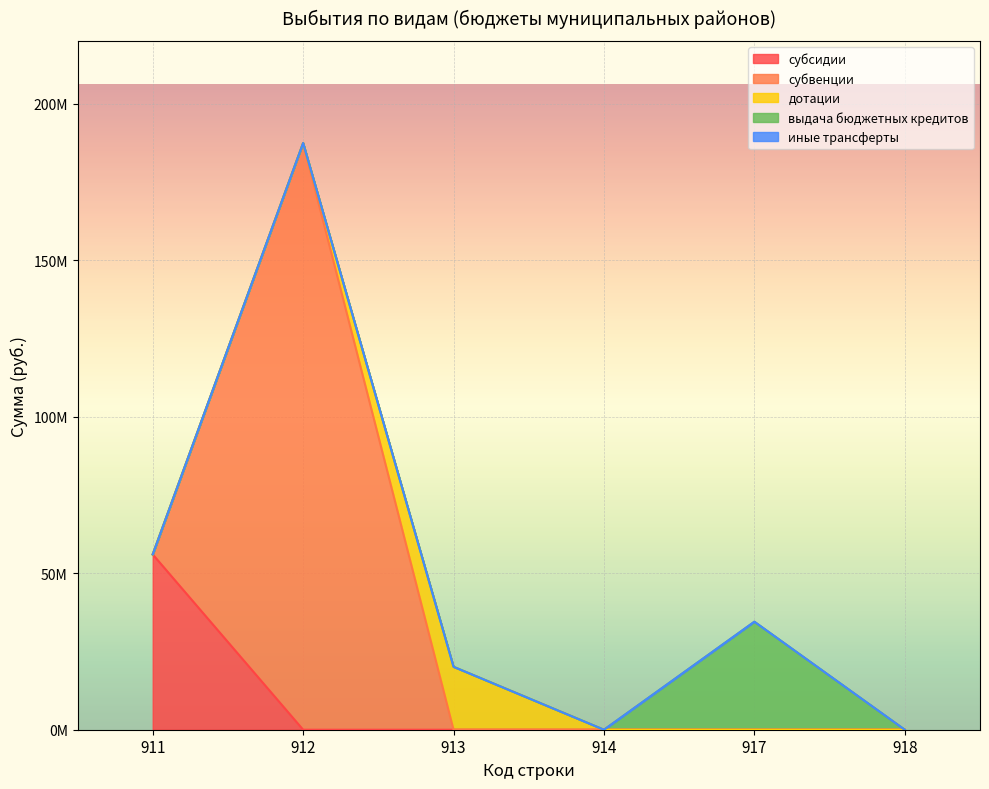

At which category does the chart reach its minimum across all series?

912